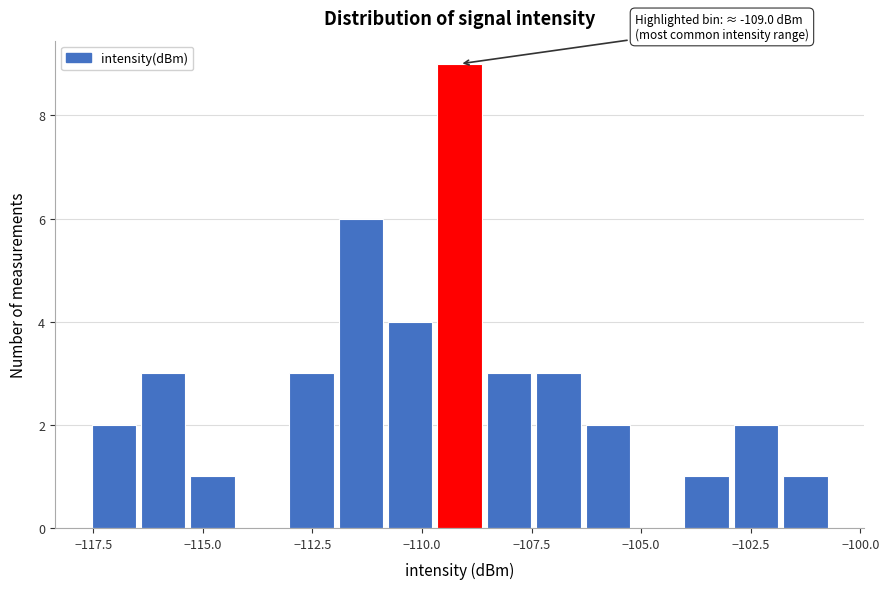

Read against the x-axis, roughly where is the centre of the tallest bar?

-109.0